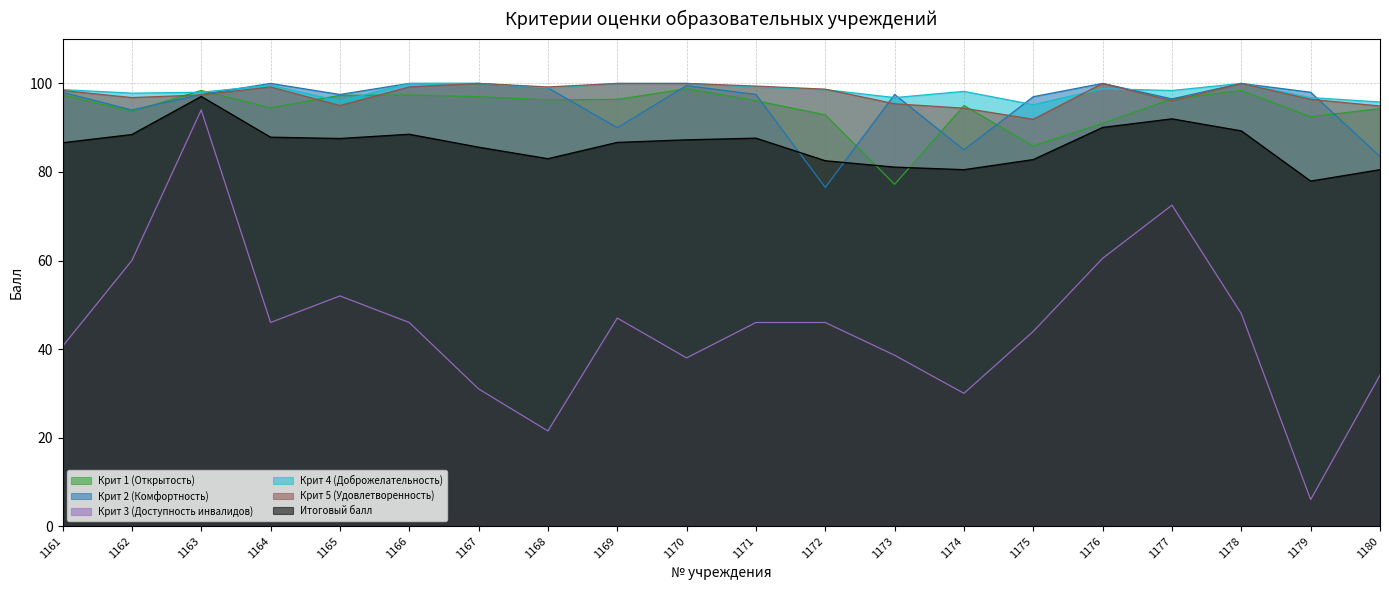

Reading left to right, extract all data points from this chart.

Крит 1 (Открытость): 97.4	93.7	98.4	94.5	97.3	97.4	97.0	96.3	96.4	98.8	96.1	92.9	77.2	95.0	85.9	91.0	96.5	98.4	92.5	94.3
Крит 2 (Комфортность): 98.0	94.0	97.5	100.0	97.5	100.0	100.0	99.0	90.0	99.5	97.5	76.5	97.5	85.0	97.0	100.0	96.5	100.0	98.0	83.5
Крит 3 (Доступность инвалидов): 40.6	60.0	94.0	46.0	52.0	46.0	31.0	21.5	47.0	38.0	46.0	46.0	38.6	30.0	44.0	60.5	72.5	48.0	6.0	34.1
Крит 4 (Доброжелательность): 98.6	97.8	98.0	99.6	96.0	100.0	100.0	99.0	100.0	100.0	99.2	98.6	96.8	98.2	95.2	98.8	98.4	100.0	96.8	95.8
Крит 5 (Удовлетворенность): 98.4	96.8	97.4	99.2	95.0	99.2	100.0	99.2	100.0	100.0	99.4	98.7	95.4	94.4	91.9	100.0	96.1	100.0	96.4	94.9
Итоговый балл: 86.6	88.5	97.1	87.9	87.6	88.5	85.6	83.0	86.7	87.3	87.6	82.5	81.1	80.5	82.8	90.1	92.0	89.3	77.9	80.5